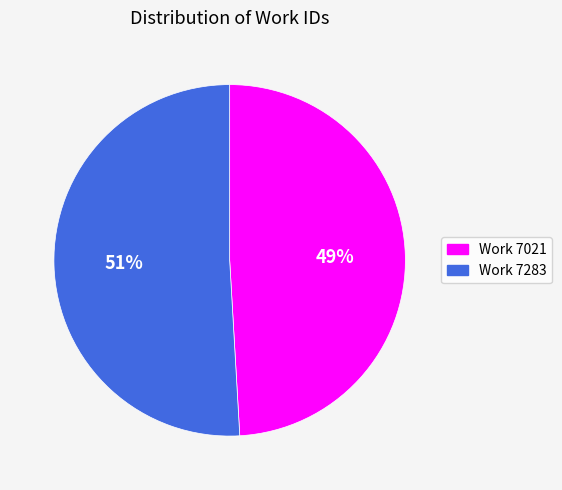

To the nearest percent, what percentage of the pie is Work 7283?

51%